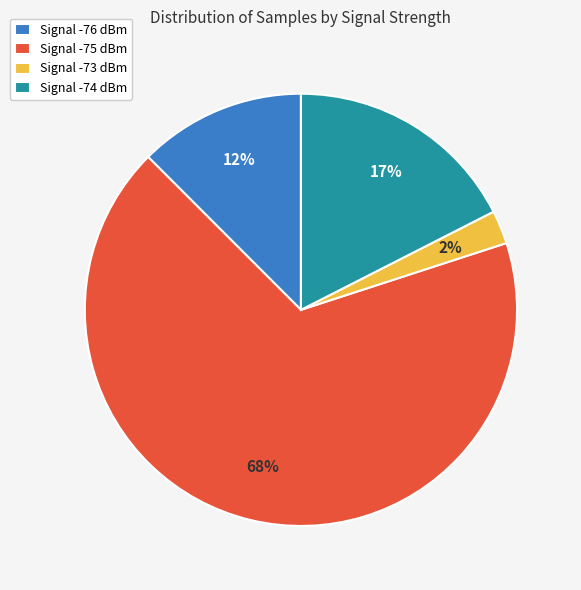

Which slice is the smallest?

Signal -73 dBm